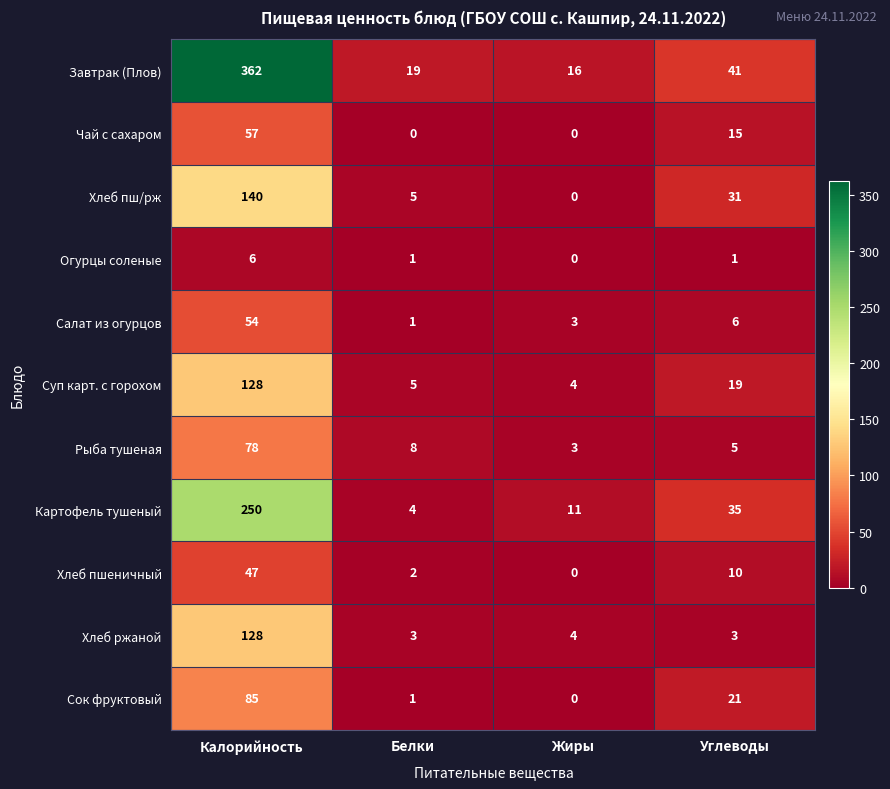

The value of Хлеб пш/рж at Калорийность is 140. True or false?

True